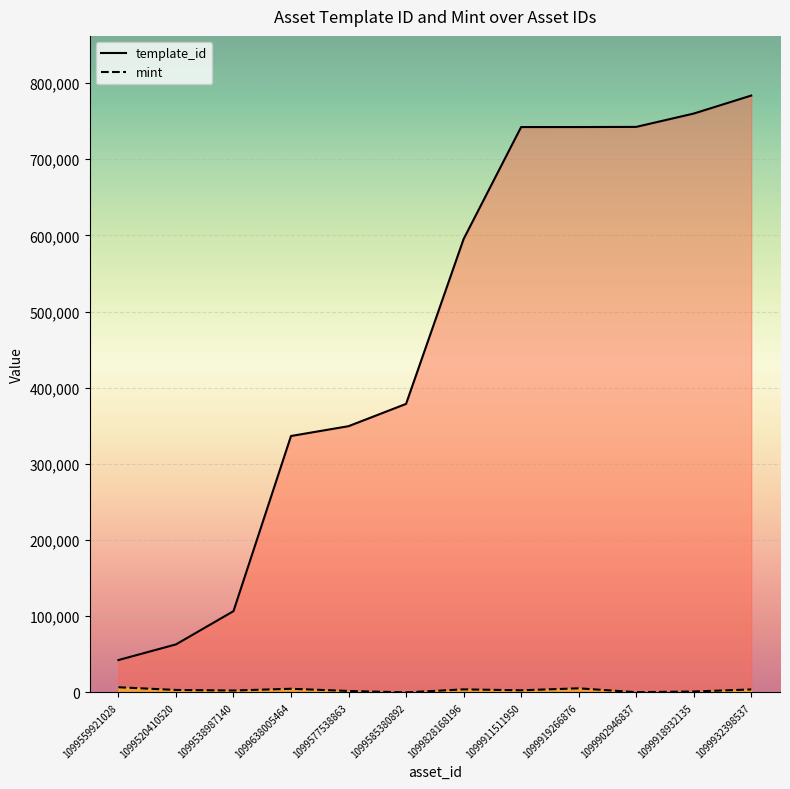

Which series changed the most between 1099585380892 and 1099919266876?

template_id